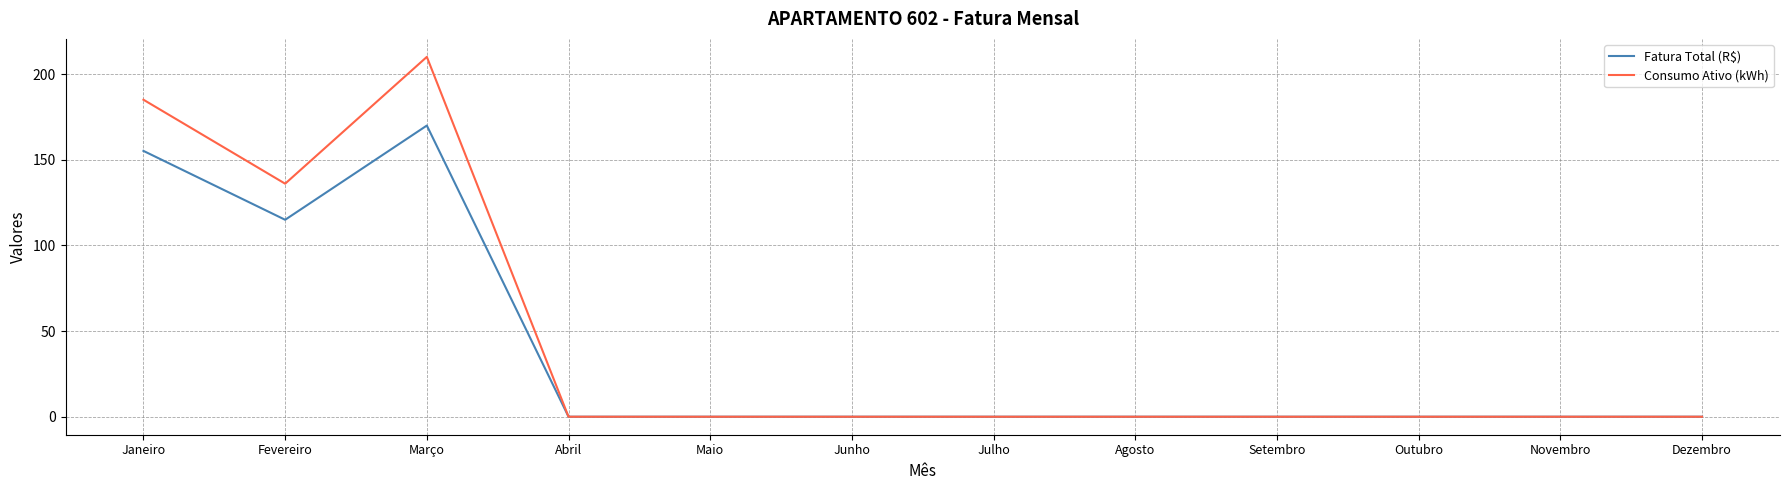

Rank the series at Março from lowest to highest value.

Fatura Total (R$), Consumo Ativo (kWh)